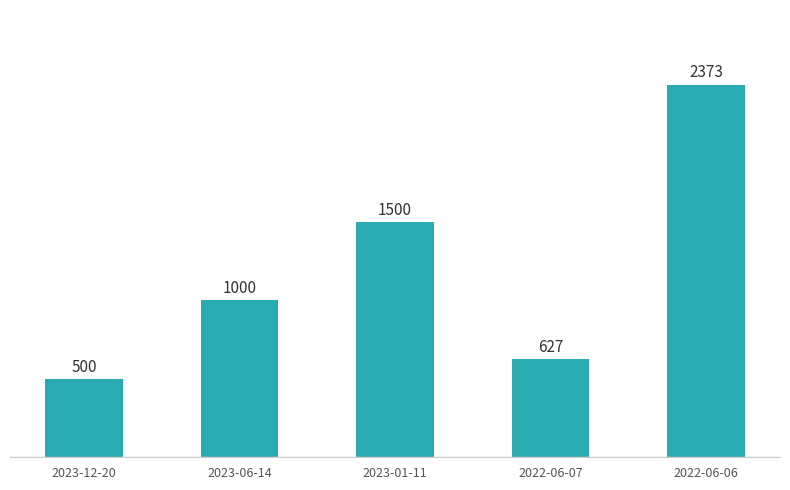

How many series are shown in this chart?

1